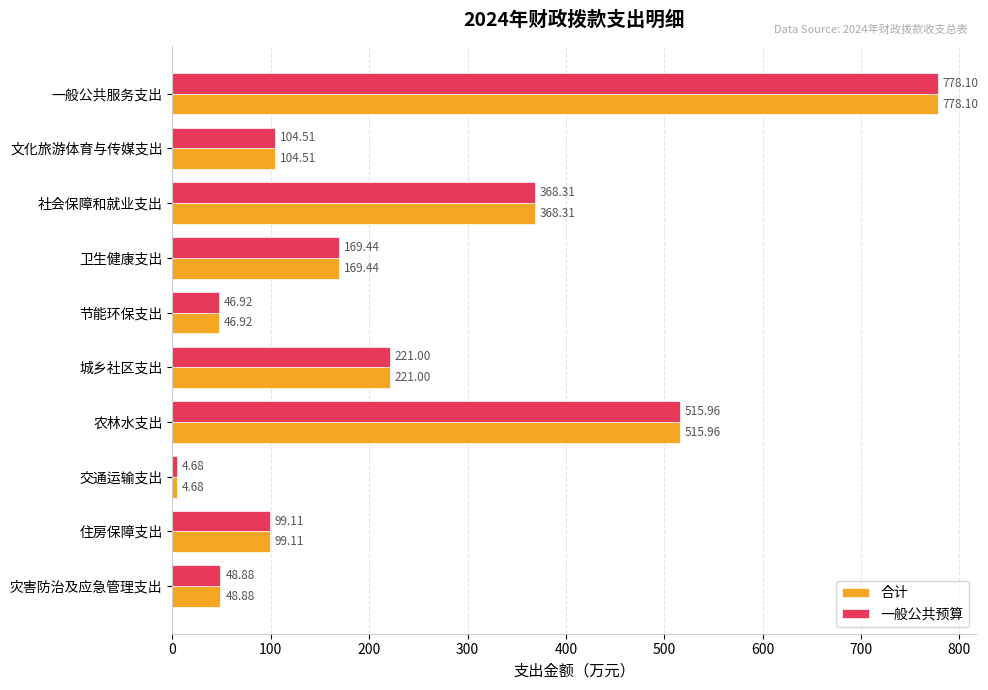

How many series are shown in this chart?

2